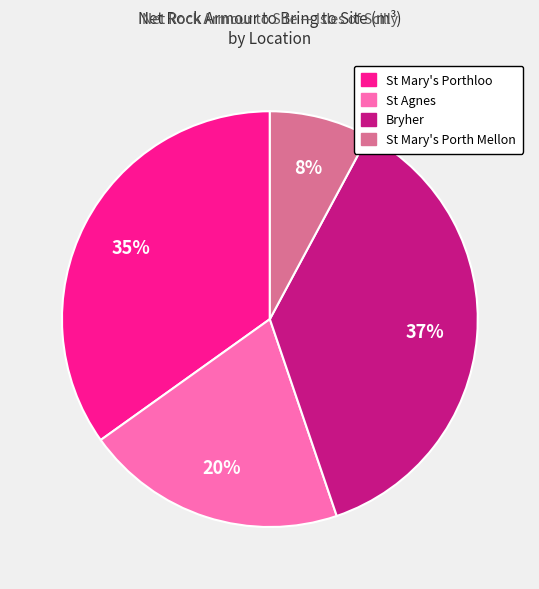

To the nearest percent, what is the average slice percentage?

25%